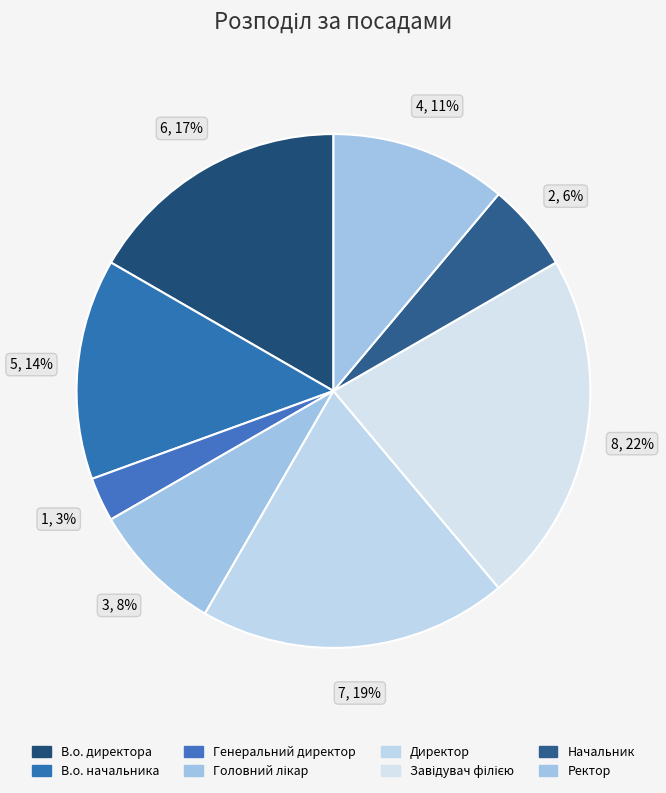

Between Завідувач філією and Генеральний директор, which is larger?

Завідувач філією